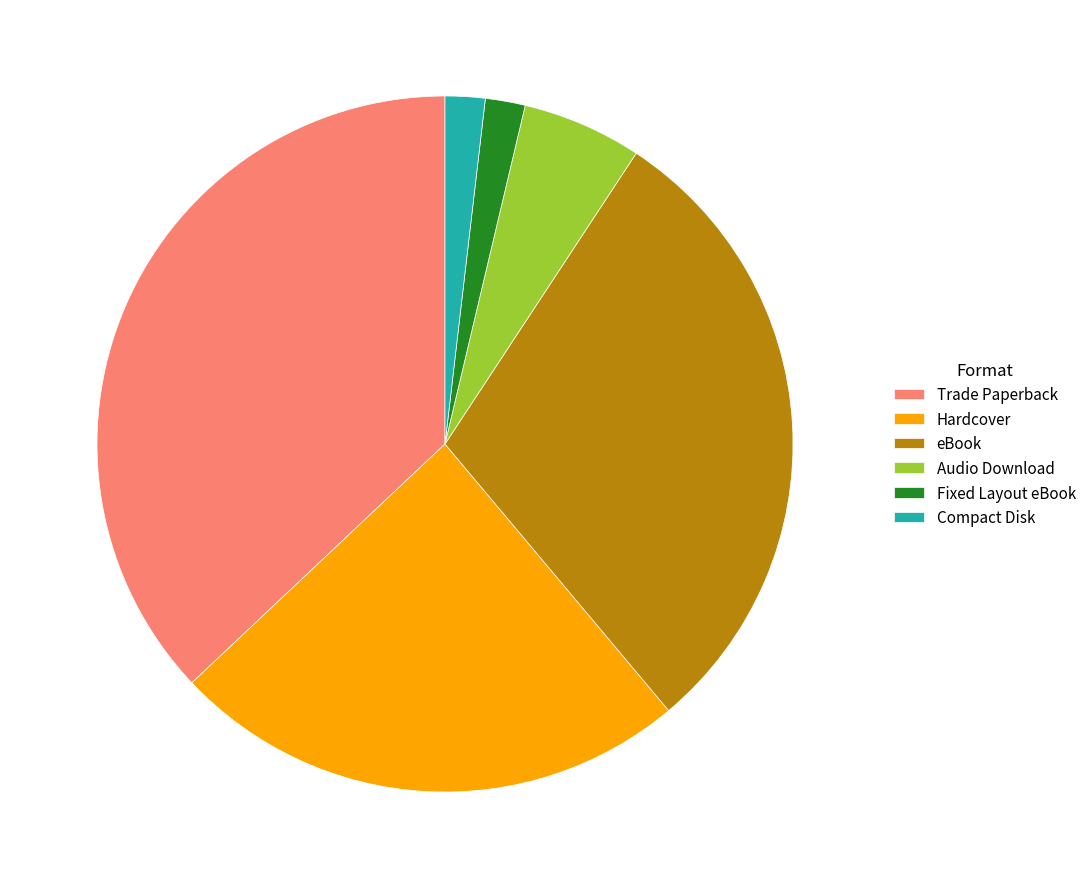

Which slice is the largest?

Trade Paperback